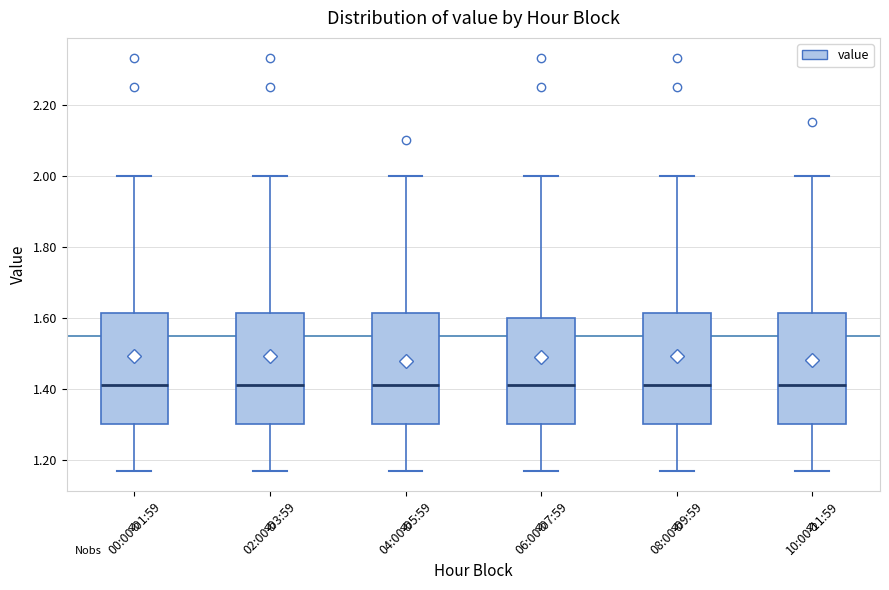

Reading left to right, read every box against the y-axis: the position of its median line, the range the box covers, and the ends of its whiskers. The values are not printed on the chart, so give them approximately, as read against the axis.

00:00-01:59: median 1.42, box 1.30 to 1.62, whiskers 1.18 to 2.00
02:00-03:59: median 1.42, box 1.30 to 1.62, whiskers 1.18 to 2.00
04:00-05:59: median 1.42, box 1.30 to 1.62, whiskers 1.18 to 2.00
06:00-07:59: median 1.42, box 1.30 to 1.60, whiskers 1.18 to 2.00
08:00-09:59: median 1.42, box 1.30 to 1.62, whiskers 1.18 to 2.00
10:00-11:59: median 1.42, box 1.30 to 1.62, whiskers 1.18 to 2.00